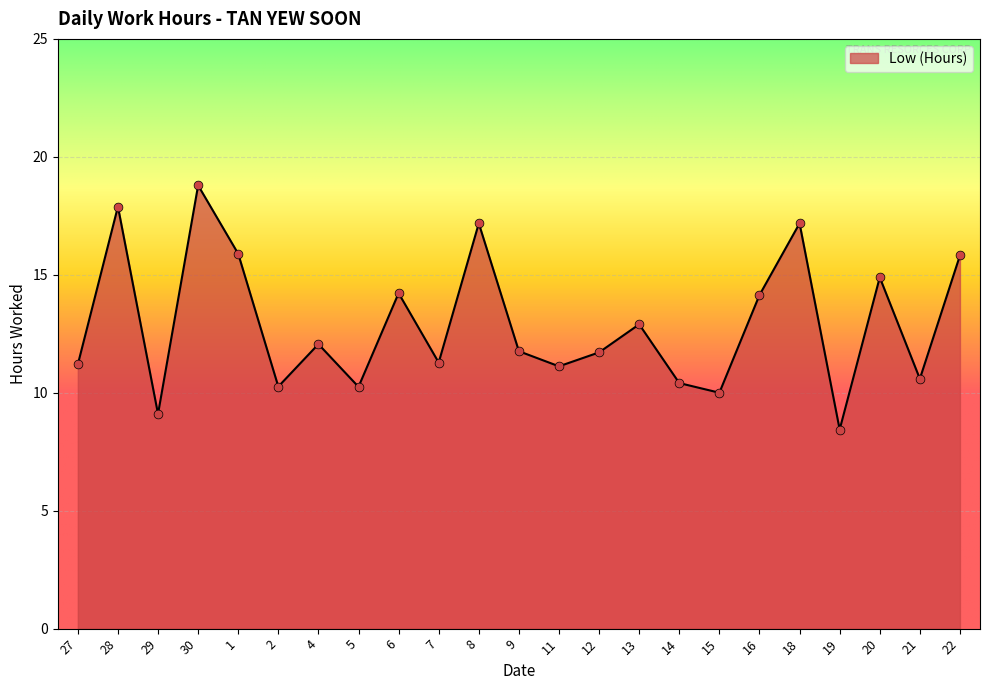

What is the change in value from 4 to 5?

-1.8